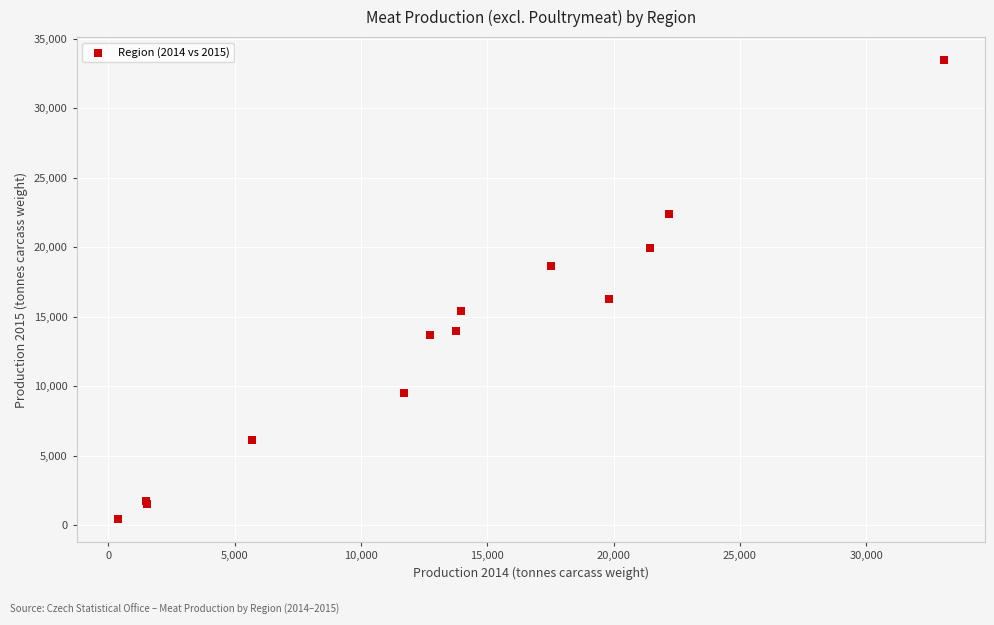

What Y value in the scatter plot is closest to 16949?

16277